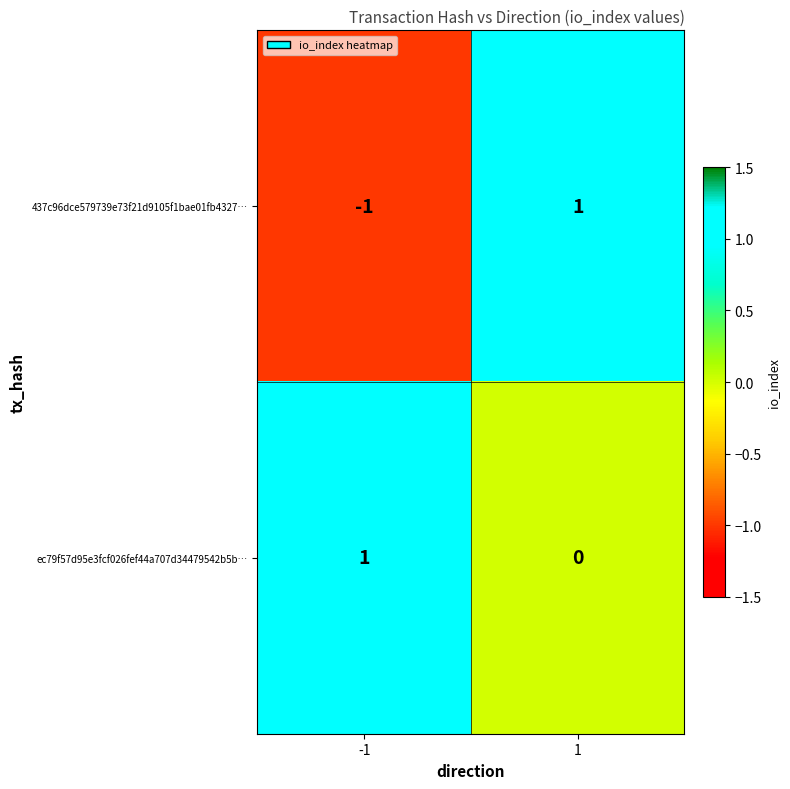

Is it true that 437c96dce579739e73f21d9105f1bae01fb4327… equals -1 at -1?

True